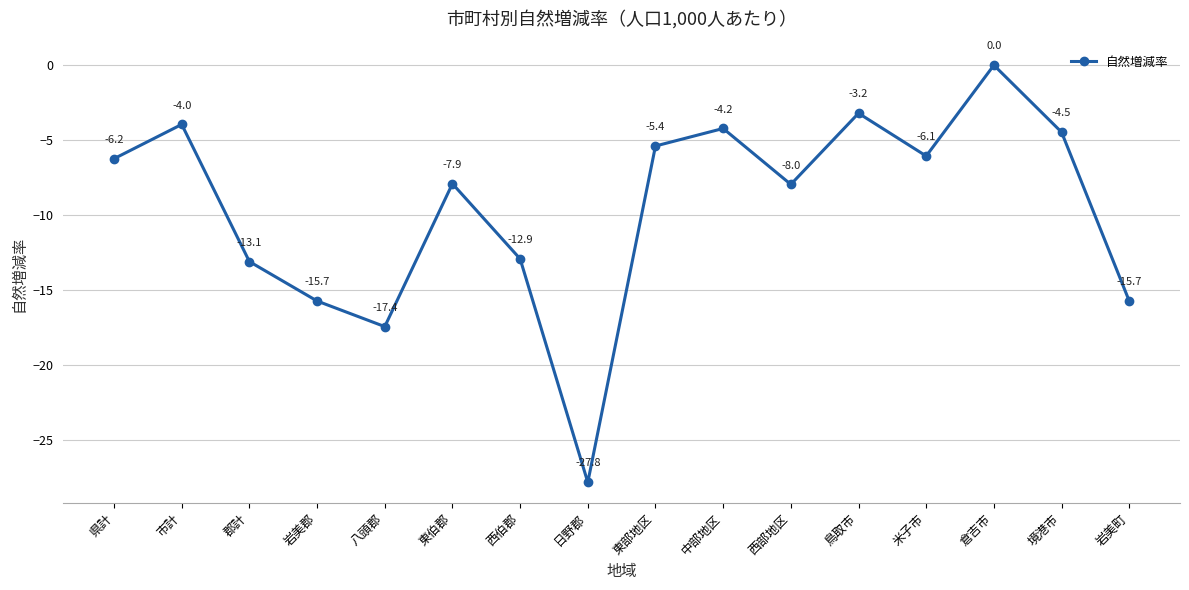

The value at 岩美町 is -15.7. True or false?

True